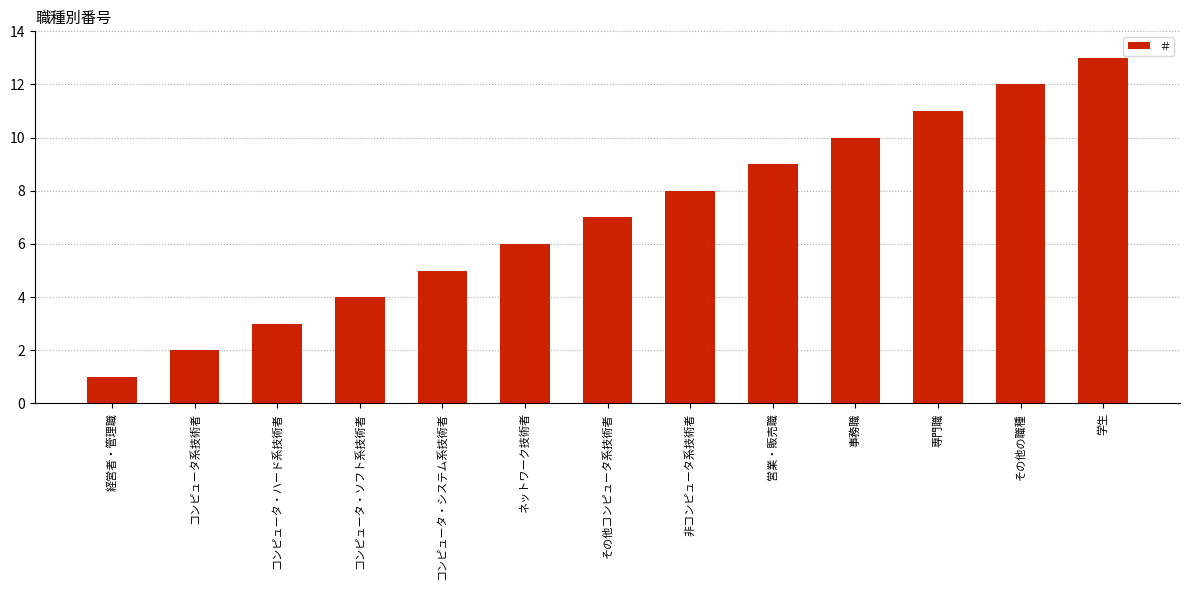

Rank the categories by value from lowest to highest.

経営者・管理職, コンピュータ系技術者, コンピュータ・ハード系技術者, コンピュータ・ソフト系技術者, コンピュータ・システム系技術者, ネットワーク技術者, その他コンピュータ系技術者, 非コンピュータ系技術者, 営業・販売職, 事務職, 専門職, その他の職種, 学生